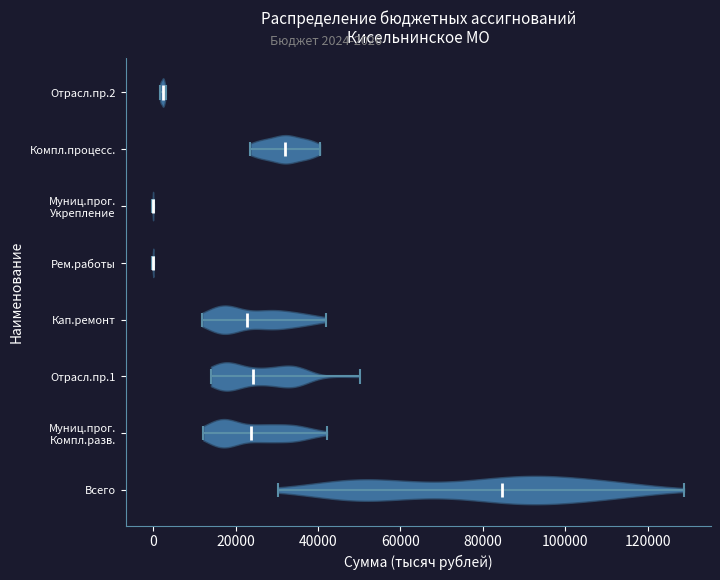

Reading bottom to top, read every violin against the x-axis: where its median line is, and the lowest and highest points it reaches. The values are not printed on the chart, so give them approximately, as read against the axis.

Всего: median line 84000, lowest point 30000, highest point 128000
Муниц.прог. Компл.разв.: median line 24000, lowest point 12000, highest point 42000
Отрасл.пр.1: median line 24000, lowest point 14000, highest point 50000
Кап.ремонт: median line 22000, lowest point 12000, highest point 42000
Рем.работы: median line 0, lowest point 0, highest point 0
Муниц.прог. Укрепление: median line 0, lowest point 0, highest point 0
Компл.процесс.: median line 32000, lowest point 24000, highest point 40000
Отрасл.пр.2: median line 2000, lowest point 2000, highest point 4000